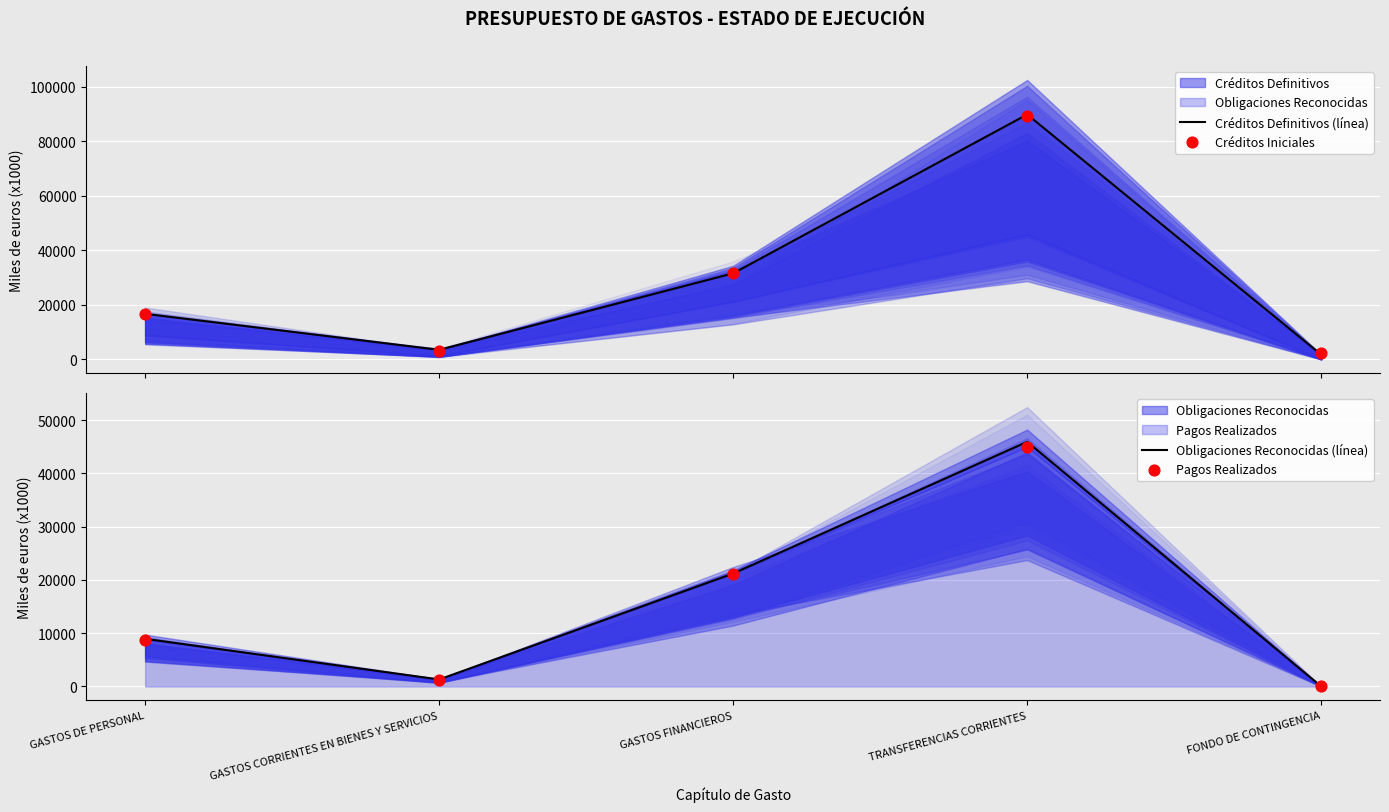

Which series has the largest total across all categories?

Créditos Definitivos (línea)